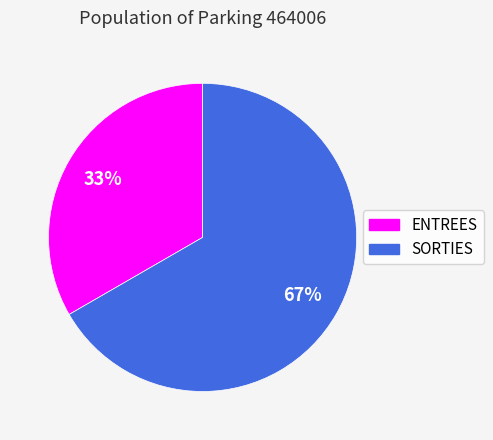

Combined, do ENTREES and SORTIES account for over 50%?

Yes